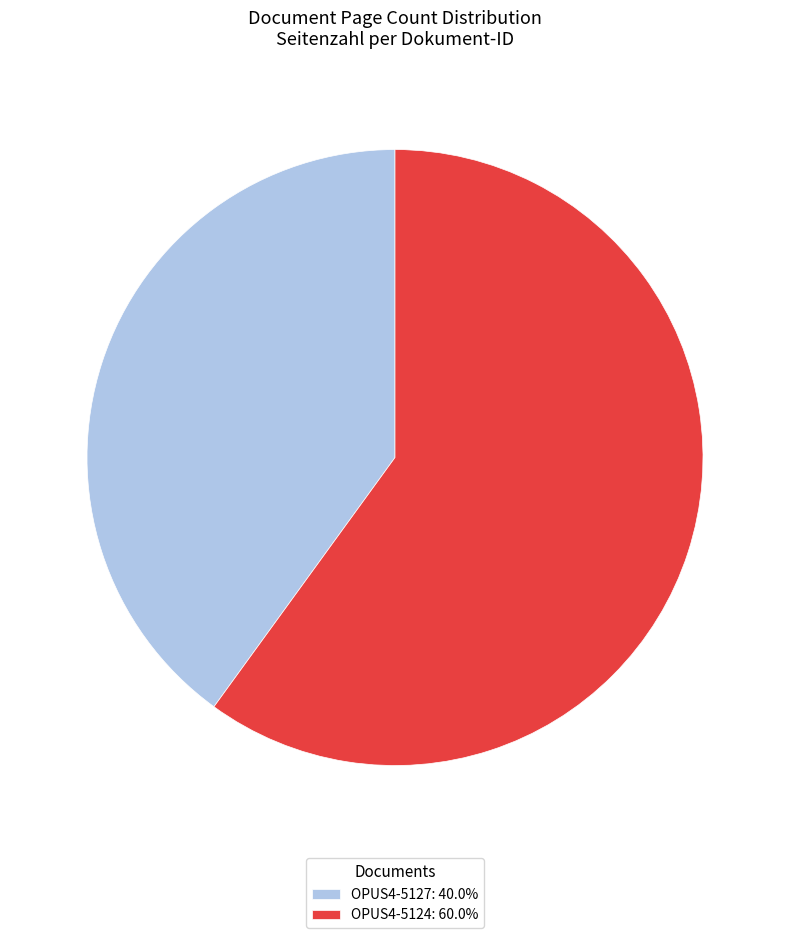

Rank the categories by value from highest to lowest.

OPUS4-5124, OPUS4-5127